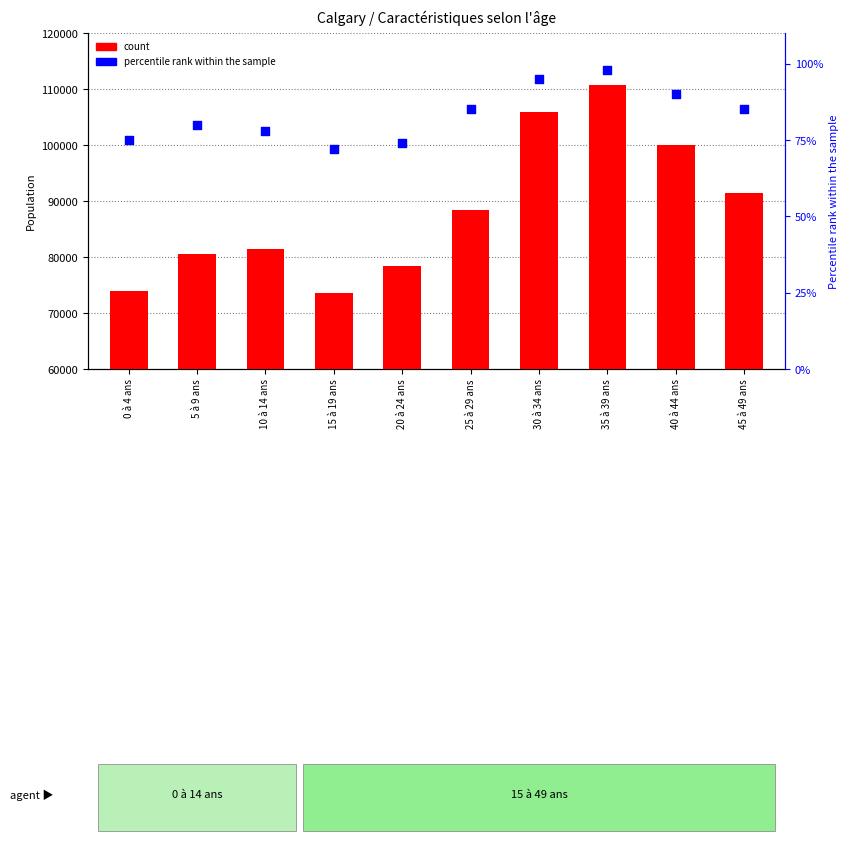

Which series contains the lowest Y value?

percentile rank within the sample